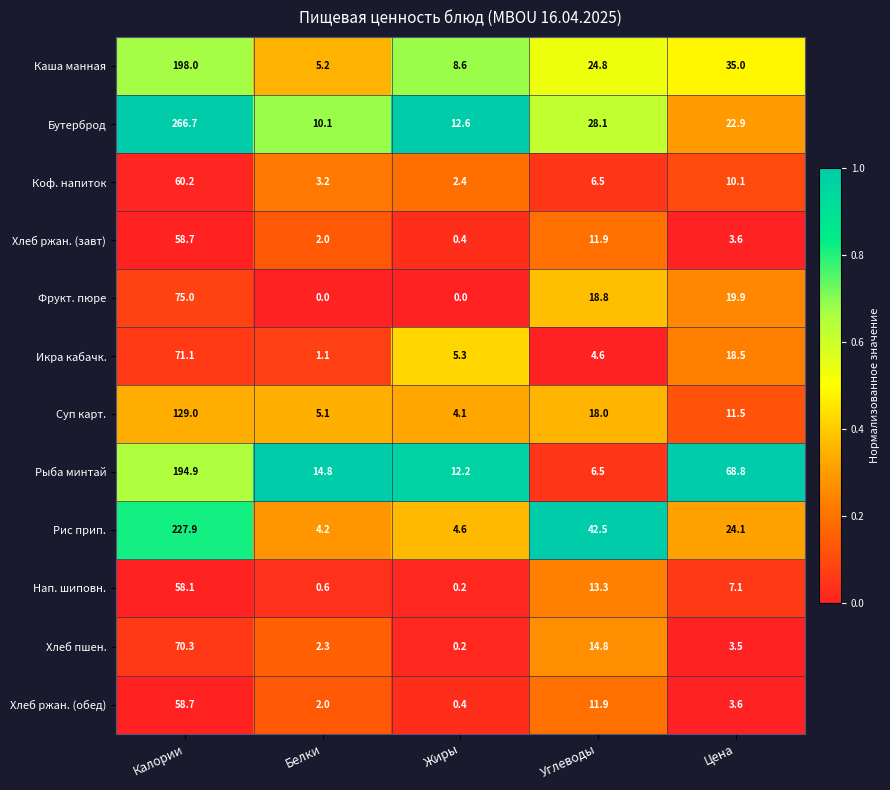

What is the highest value of the Фрукт. пюре series?

75.0